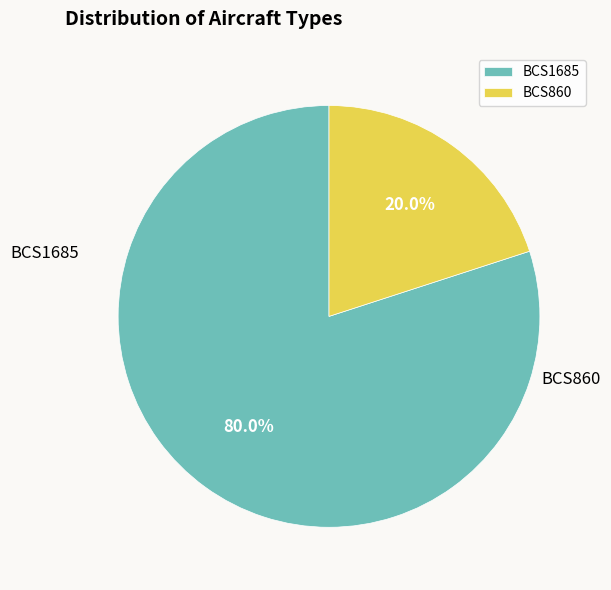

Do BCS860 and BCS1685 together represent more than half of the pie?

Yes